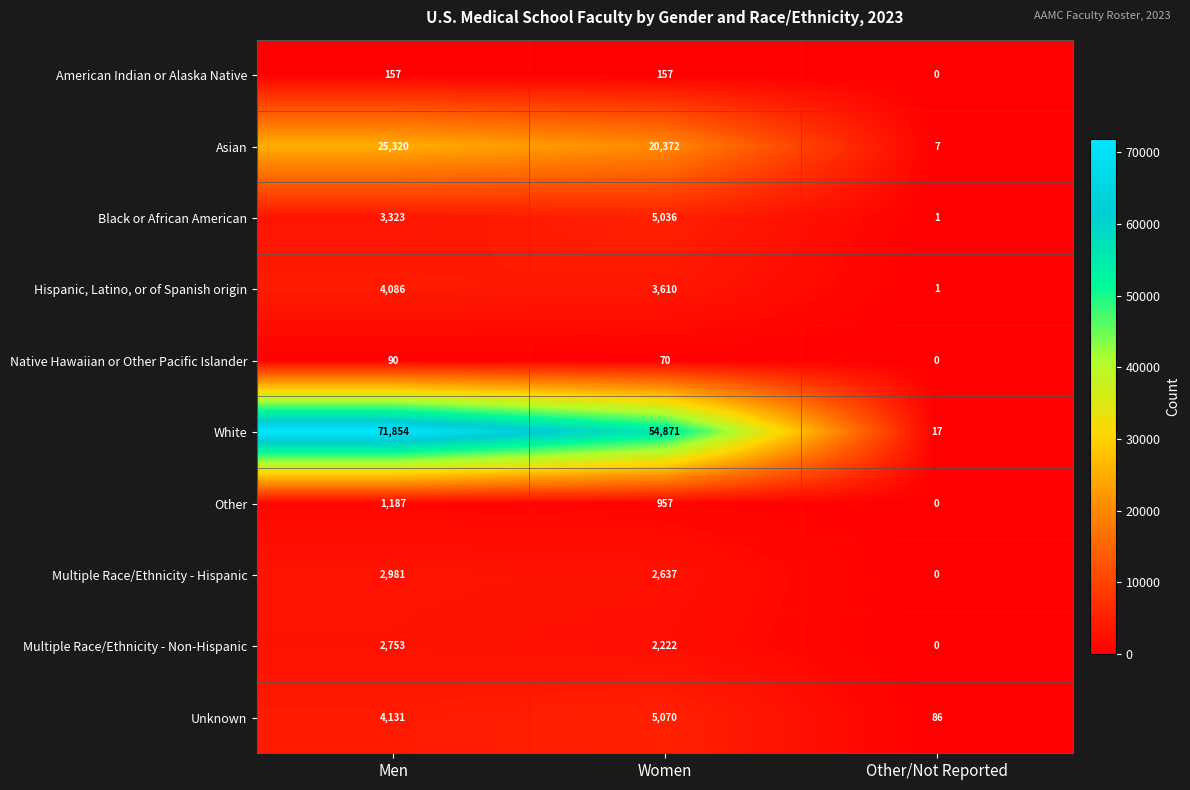

What is the difference between the maximum and minimum values in the Unknown series?

4984